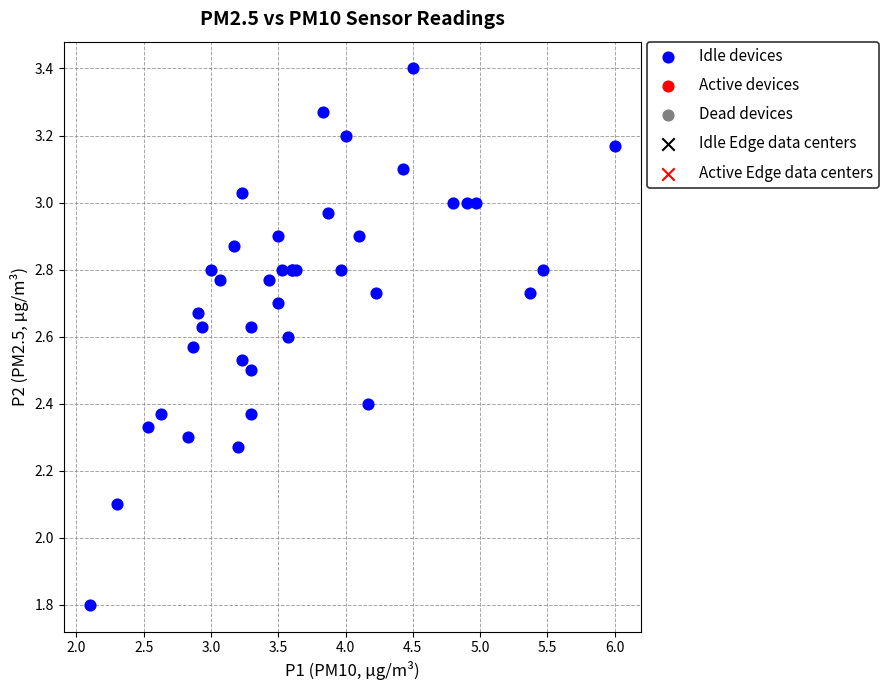

What Y value in the scatter plot is closest to 2?

2.1